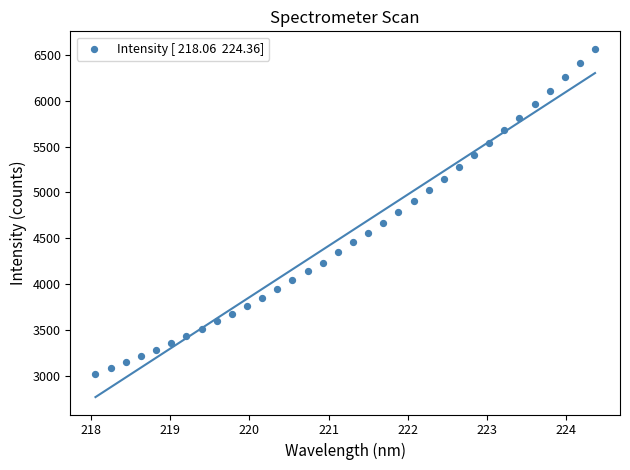

What is the range of Y values (max minus min)?

3553.5